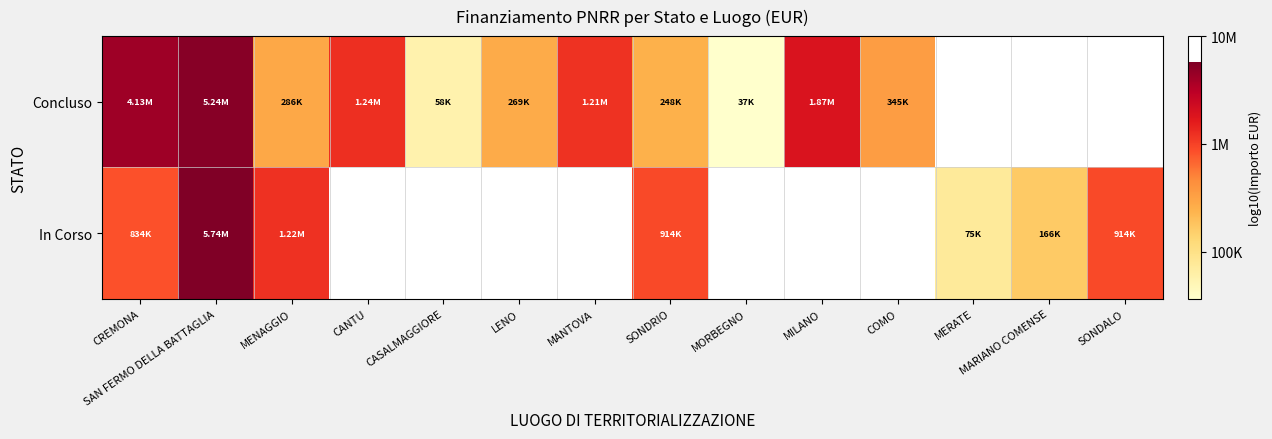

What is the difference between the In Corso values at SAN FERMO DELLA BATTAGLIA and SONDALO?

0.8